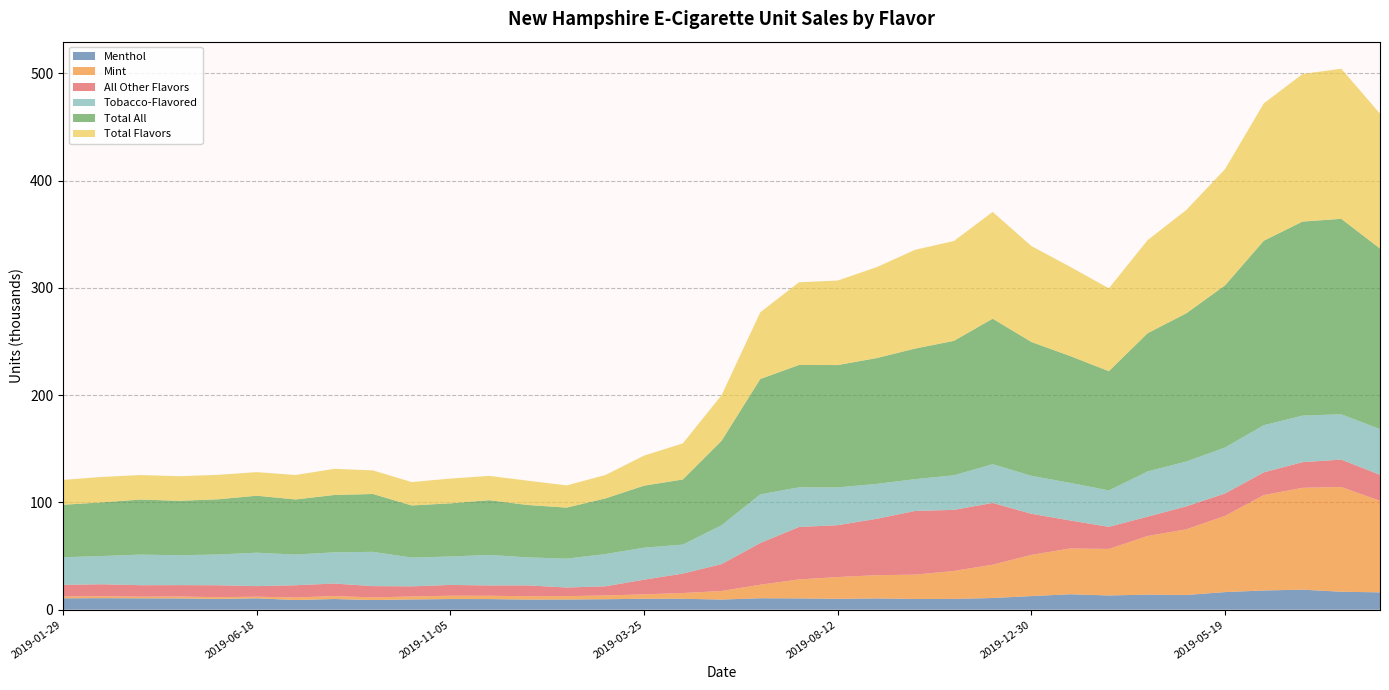

Reading right to left, transcribe all the data shown in this chart.

Menthol: 2019-09-08=16.2	2019-08-11=16.7	2019-07-14=18.7	2019-06-16=17.9	2019-05-19=16.4	2019-04-21=13.7	2019-03-24=14.1	2019-02-24=13.3	2019-01-27=14.4	2019-12-30=12.7	2019-12-02=10.9	2019-11-04=10.1	2019-10-07=10.0	2019-09-09=10.5	2019-08-12=10.1	2019-07-15=10.5	2019-06-17=10.7	2019-05-20=9.5	2019-04-22=10.2	2019-03-25=10.2	2019-02-25=9.8	2019-01-28=9.5	2019-12-31=9.5	2019-12-03=9.9	2019-11-05=9.9	2019-10-08=9.6	2019-09-10=9.0	2019-08-13=10.0	2019-07-16=9.0	2019-06-18=10.6	2019-05-21=10.0	2019-04-23=10.5	2019-03-26=10.6	2019-02-26=10.8	2019-01-29=10.6
Mint: 2019-09-08=85.3	2019-08-11=97.6	2019-07-14=94.9	2019-06-16=88.9	2019-05-19=71.0	2019-04-21=61.2	2019-03-24=54.6	2019-02-24=43.4	2019-01-27=42.7	2019-12-30=38.4	2019-12-02=31.1	2019-11-04=26.0	2019-10-07=22.6	2019-09-09=21.6	2019-08-12=20.3	2019-07-15=17.7	2019-06-17=12.6	2019-05-20=8.0	2019-04-22=5.3	2019-03-25=4.1	2019-02-25=3.5	2019-01-28=3.1	2019-12-31=3.1	2019-12-03=3.1	2019-11-05=3.1	2019-10-08=2.8	2019-09-10=2.4	2019-08-13=2.7	2019-07-16=2.4	2019-06-18=1.5	2019-05-21=1.6	2019-04-23=1.8	2019-03-26=1.5	2019-02-26=1.8	2019-01-29=1.7
All Other Flavors: 2019-09-08=24.3	2019-08-11=25.6	2019-07-14=23.9	2019-06-16=21.2	2019-05-19=20.9	2019-04-21=21.4	2019-03-24=18.1	2019-02-24=20.6	2019-01-27=26.1	2019-12-30=38.3	2019-12-02=57.6	2019-11-04=57.0	2019-10-07=59.4	2019-09-09=52.6	2019-08-12=48.4	2019-07-15=48.9	2019-06-17=38.9	2019-05-20=25.1	2019-04-22=18.1	2019-03-25=13.7	2019-02-25=8.6	2019-01-28=8.0	2019-12-31=10.1	2019-12-03=9.6	2019-11-05=10.1	2019-10-08=9.5	2019-09-10=10.5	2019-08-13=11.7	2019-07-16=11.4	2019-06-18=9.9	2019-05-21=11.1	2019-04-23=10.6	2019-03-26=10.7	2019-02-26=11.2	2019-01-29=10.8
Tobacco-Flavored: 2019-09-08=42.6	2019-08-11=42.2	2019-07-14=43.3	2019-06-16=43.9	2019-05-19=42.8	2019-04-21=41.8	2019-03-24=42.1	2019-02-24=33.9	2019-01-27=35.0	2019-12-30=35.4	2019-12-02=36.1	2019-11-04=32.2	2019-10-07=29.6	2019-09-09=32.5	2019-08-12=35.2	2019-07-15=36.9	2019-06-17=45.3	2019-05-20=36.2	2019-04-22=27.0	2019-03-25=29.8	2019-02-25=30.0	2019-01-28=26.9	2019-12-31=26.1	2019-12-03=28.4	2019-11-05=26.5	2019-10-08=26.8	2019-09-10=31.9	2019-08-13=29.1	2019-07-16=28.6	2019-06-18=31.1	2019-05-21=28.7	2019-04-23=27.8	2019-03-26=28.5	2019-02-26=26.3	2019-01-29=25.8
Total All: 2019-09-08=168.3	2019-08-11=182.2	2019-07-14=180.9	2019-06-16=171.9	2019-05-19=151.1	2019-04-21=138.1	2019-03-24=128.8	2019-02-24=111.2	2019-01-27=118.2	2019-12-30=124.8	2019-12-02=135.6	2019-11-04=125.3	2019-10-07=121.7	2019-09-09=117.2	2019-08-12=114.0	2019-07-15=114.0	2019-06-17=107.5	2019-05-20=78.7	2019-04-22=60.7	2019-03-25=57.8	2019-02-25=51.8	2019-01-28=47.6	2019-12-31=48.8	2019-12-03=51.0	2019-11-05=49.6	2019-10-08=48.6	2019-09-10=53.9	2019-08-13=53.5	2019-07-16=51.4	2019-06-18=53.1	2019-05-21=51.4	2019-04-23=50.7	2019-03-26=51.3	2019-02-26=50.0	2019-01-29=48.9
Total Flavors: 2019-09-08=125.7	2019-08-11=139.9	2019-07-14=137.5	2019-06-16=128.0	2019-05-19=108.3	2019-04-21=96.3	2019-03-24=86.7	2019-02-24=77.2	2019-01-27=83.2	2019-12-30=89.4	2019-12-02=99.5	2019-11-04=93.1	2019-10-07=92.1	2019-09-09=84.7	2019-08-12=78.8	2019-07-15=77.1	2019-06-17=62.2	2019-05-20=42.5	2019-04-22=33.7	2019-03-25=28.0	2019-02-25=21.8	2019-01-28=20.7	2019-12-31=22.7	2019-12-03=22.6	2019-11-05=23.1	2019-10-08=21.8	2019-09-10=22.0	2019-08-13=24.4	2019-07-16=22.8	2019-06-18=22.0	2019-05-21=22.8	2019-04-23=22.9	2019-03-26=22.8	2019-02-26=23.7	2019-01-29=23.1